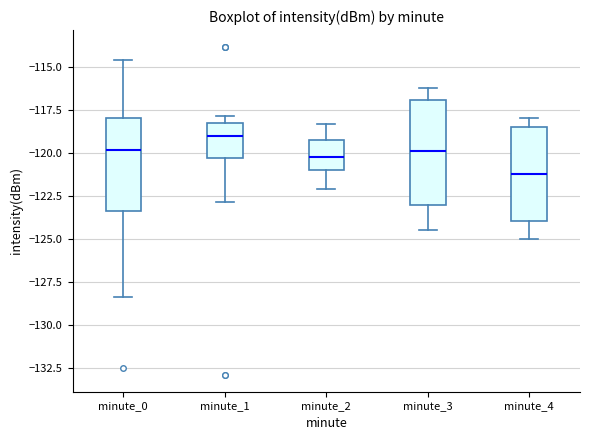

Comparing the boxes themselves (not the whiskers), which one is the tallest?

minute_3